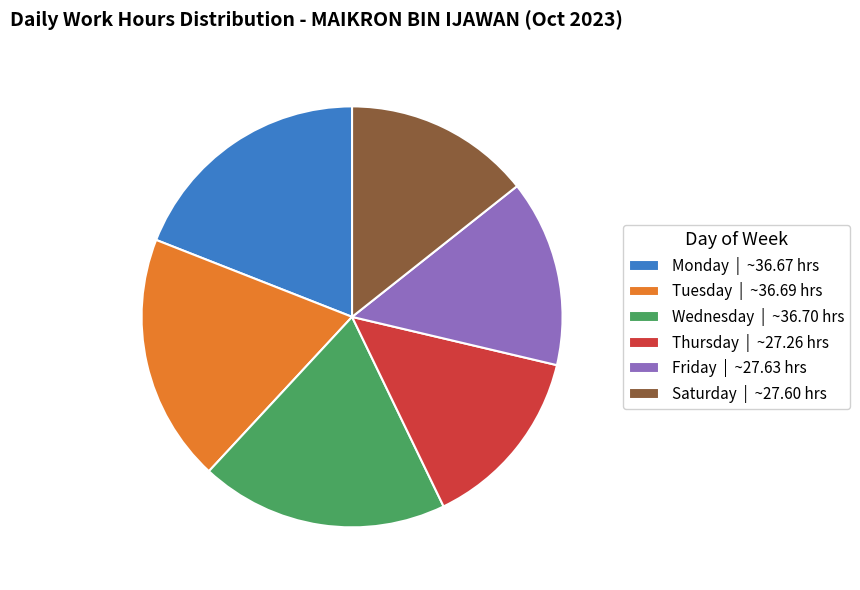

Is it true that Thursday | ~27.26 hrs is 5% of the pie?

False